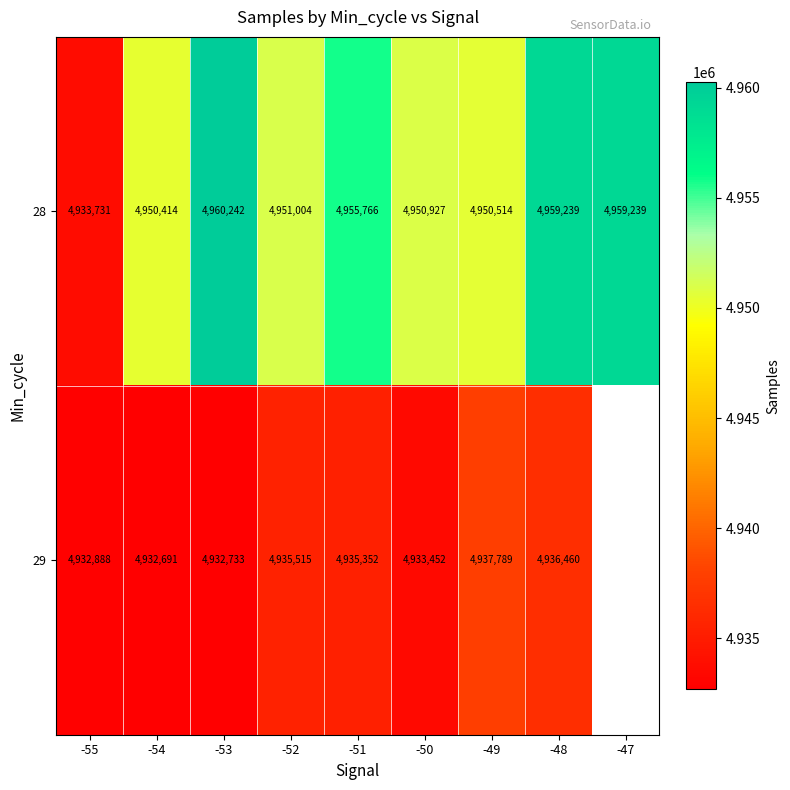

Which label corresponds to the largest value in the chart?

-53